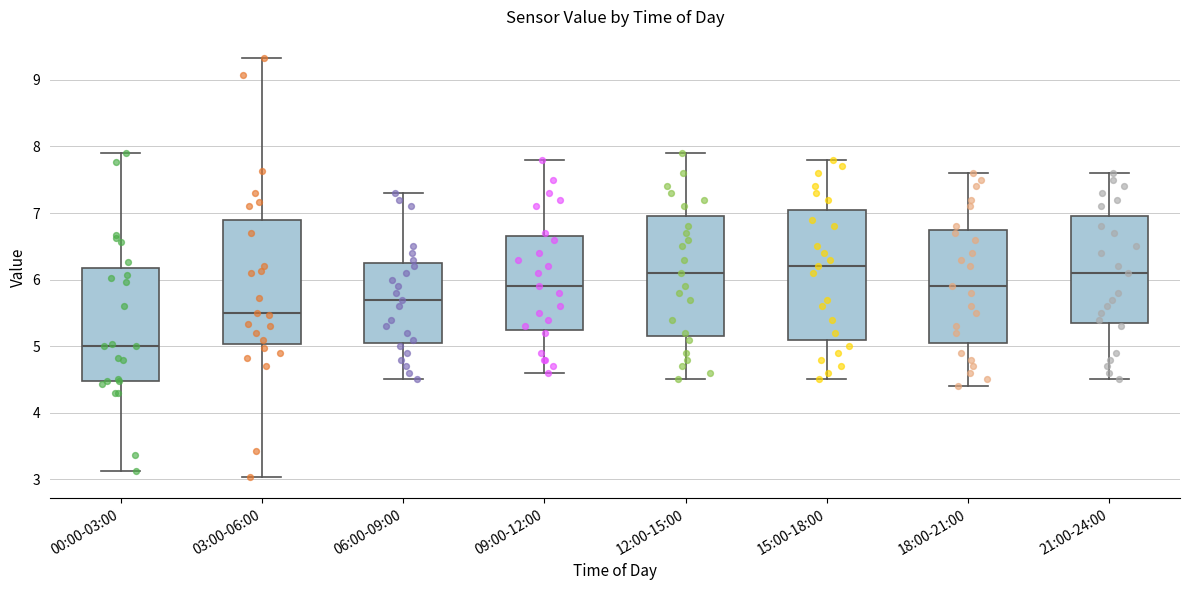

Reading left to right, read every box against the y-axis: the position of its median line, the range the box covers, and the ends of its whiskers. The values are not printed on the chart, so give them approximately, as read against the axis.

00:00-03:00: median 5.0, box 4.5 to 6.2, whiskers 3.1 to 7.9
03:00-06:00: median 5.5, box 5.0 to 6.9, whiskers 3.0 to 9.3
06:00-09:00: median 5.7, box 5.1 to 6.3, whiskers 4.5 to 7.3
09:00-12:00: median 5.9, box 5.3 to 6.7, whiskers 4.6 to 7.8
12:00-15:00: median 6.1, box 5.2 to 7.0, whiskers 4.5 to 7.9
15:00-18:00: median 6.2, box 5.1 to 7.1, whiskers 4.5 to 7.8
18:00-21:00: median 5.9, box 5.1 to 6.8, whiskers 4.4 to 7.6
21:00-24:00: median 6.1, box 5.4 to 7.0, whiskers 4.5 to 7.6